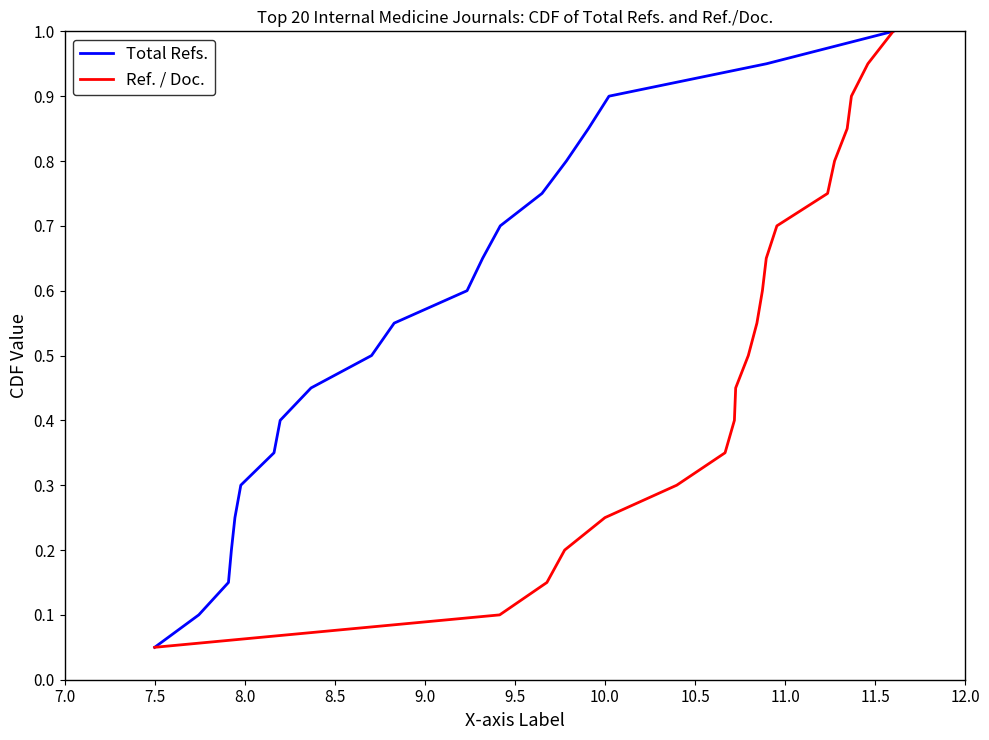

What is the highest value of the Total Refs. series?

1.0